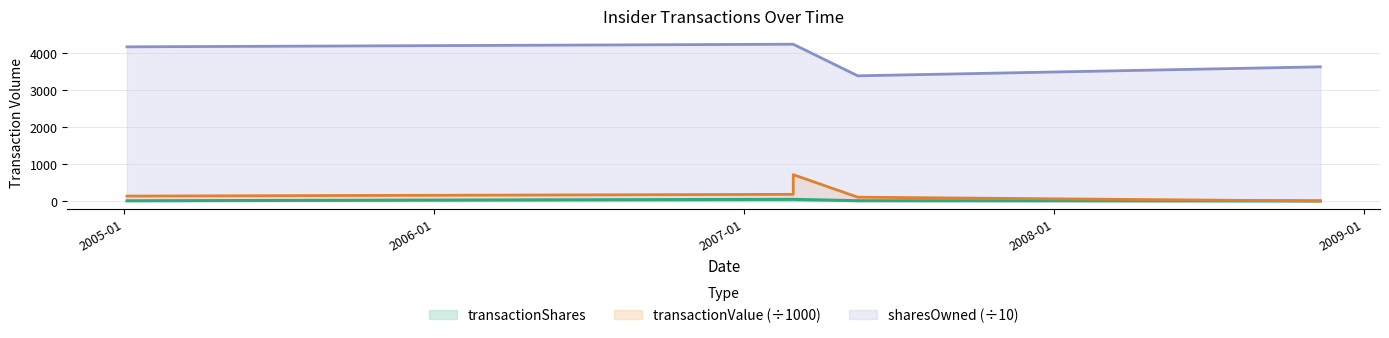

Which series has the widest spread of values?

sharesOwnedFollowingTransaction